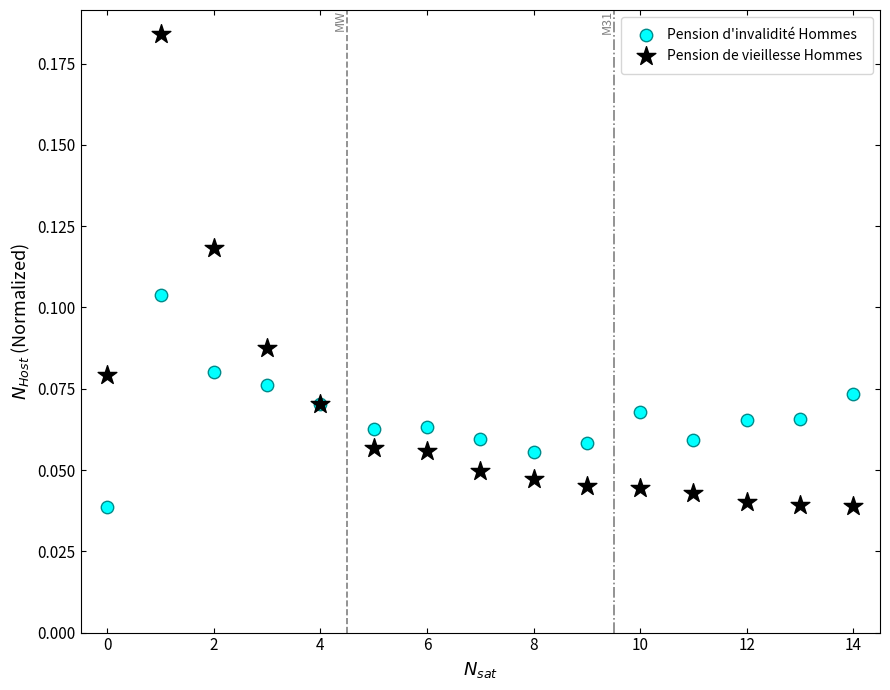

Which series has the widest spread of Y values?

Pension de vieillesse Hommes